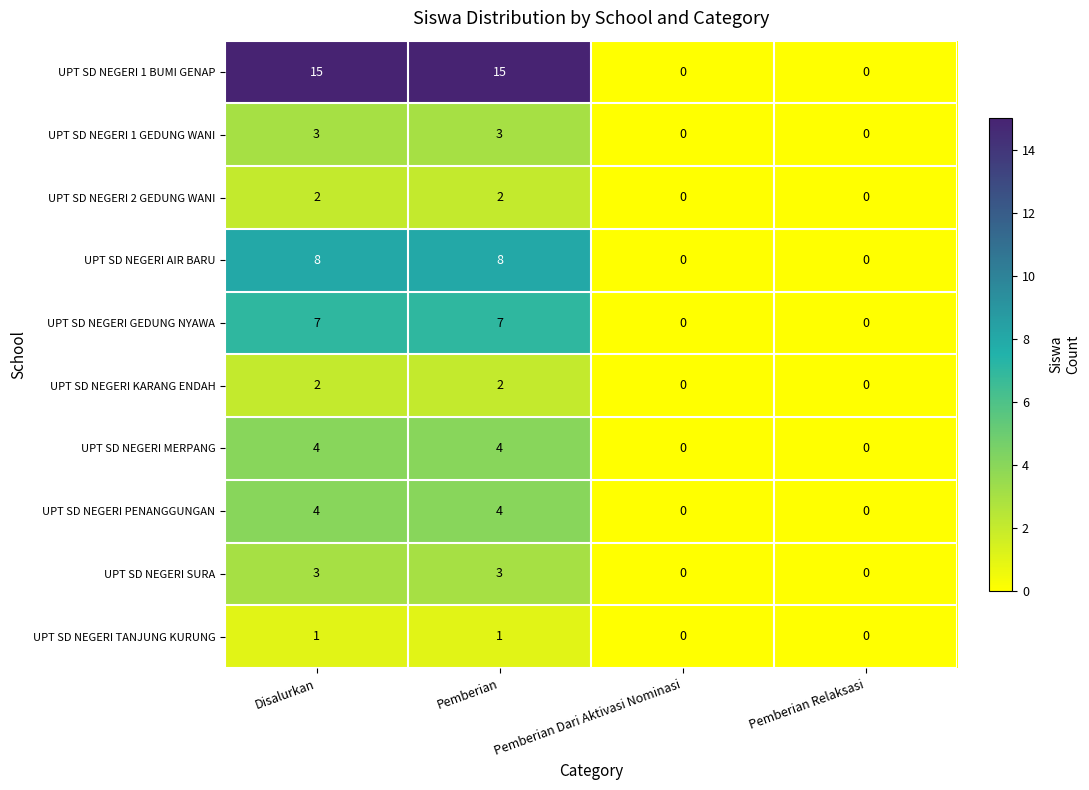

What is the spread (max minus min) of values at Disalurkan?

14